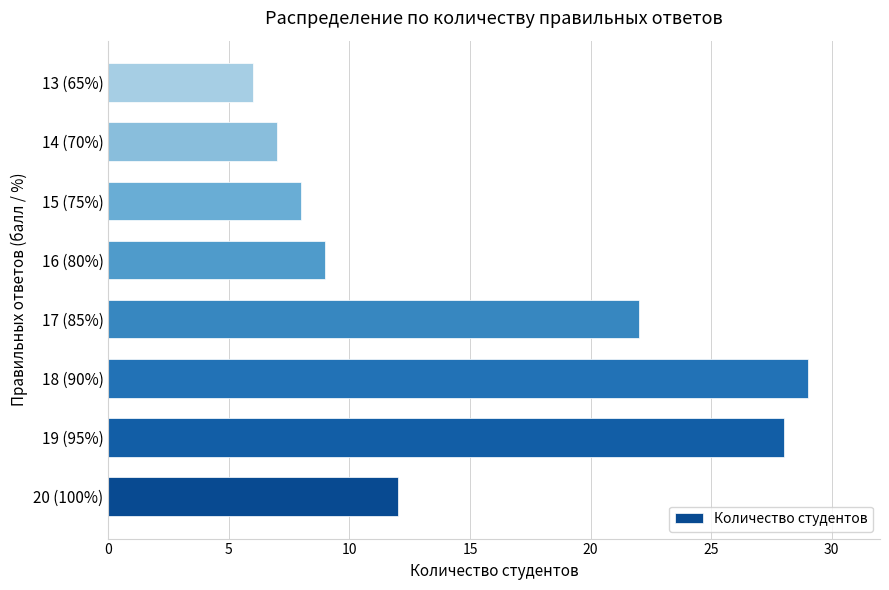

Approximately how many times larger is the value at 16 (80%) compared to 18 (90%)?

0.3